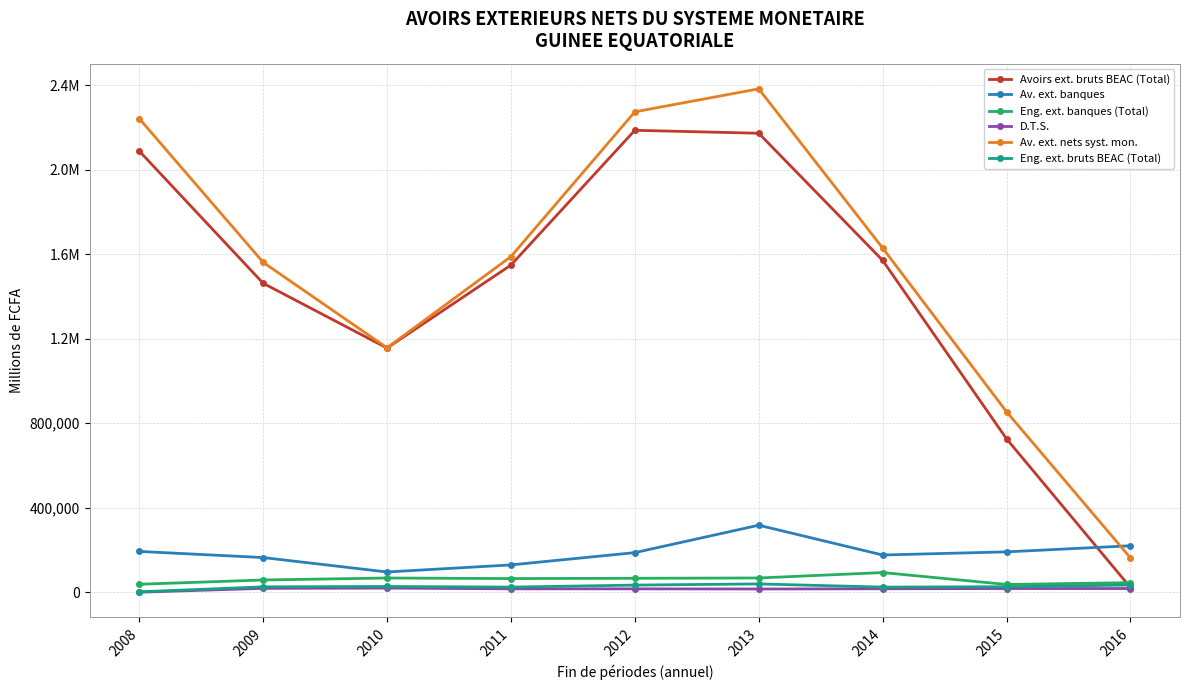

The Av. ext. banques series shows 61676 at 2015. True or false?

False